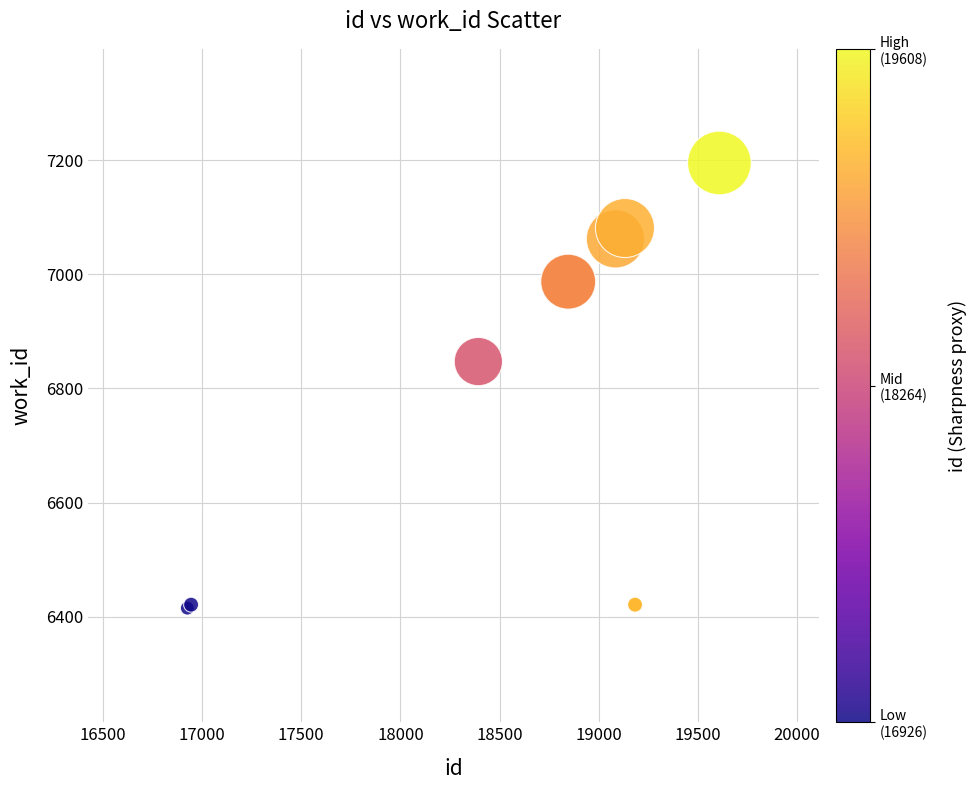

What Y value in the scatter plot is closest to 6805?

6847